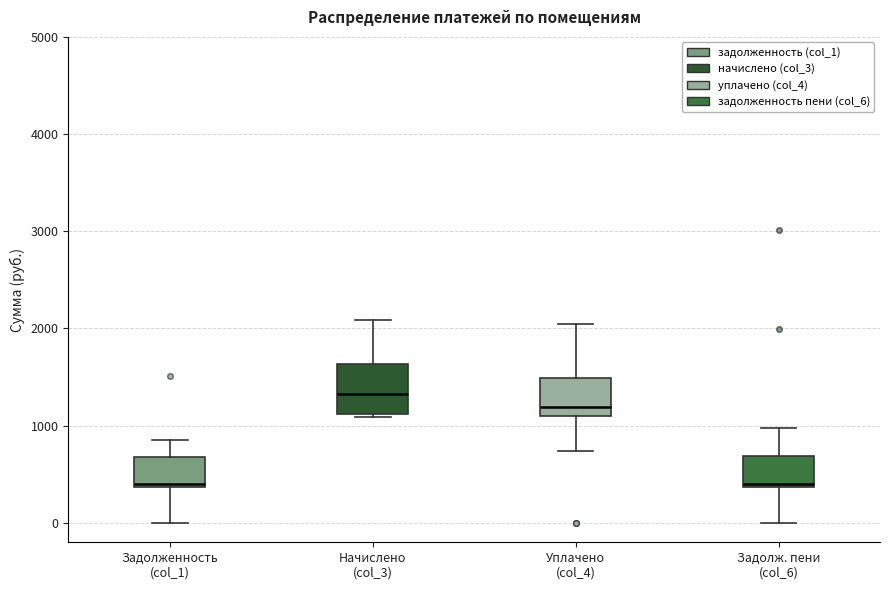

Comparing the boxes themselves (not the whiskers), which one is the tallest?

Начислено (col_3)